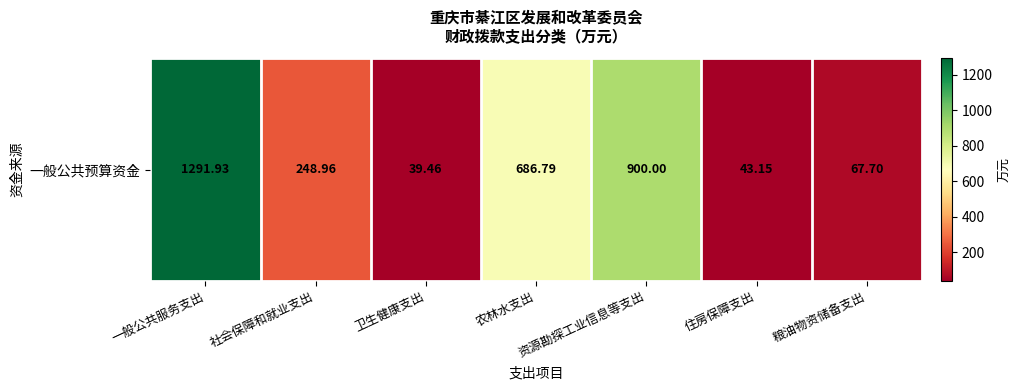

List the labels in order of value, largest first.

一般公共服务支出, 资源勘探工业信息等支出, 农林水支出, 社会保障和就业支出, 粮油物资储备支出, 住房保障支出, 卫生健康支出